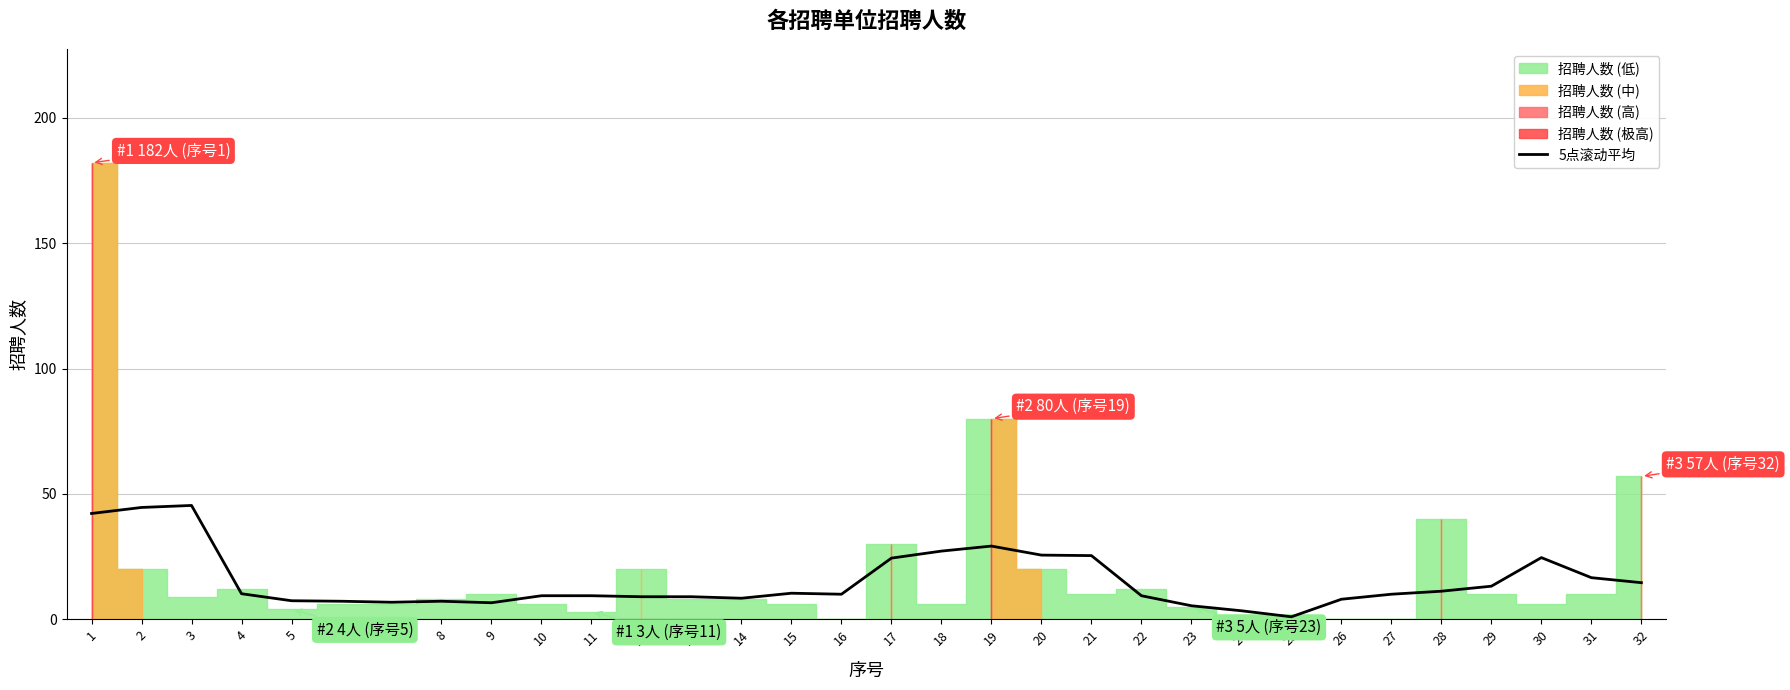

At which category does the data reach its first local peak?

3